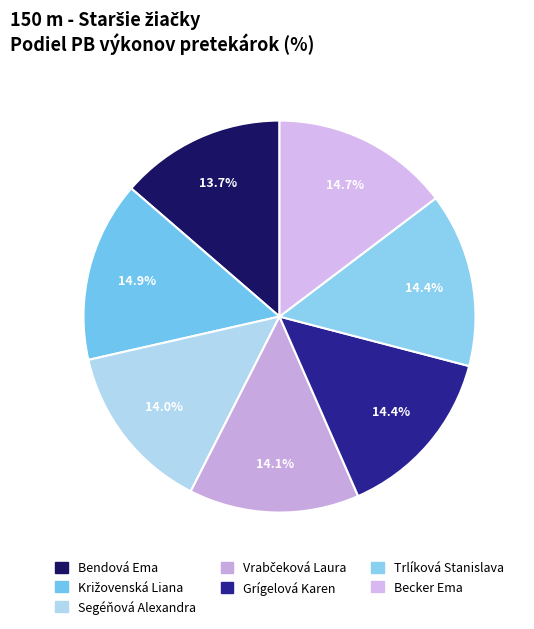

The Vrabčeková Laura slice represents 20% of the pie. True or false?

False